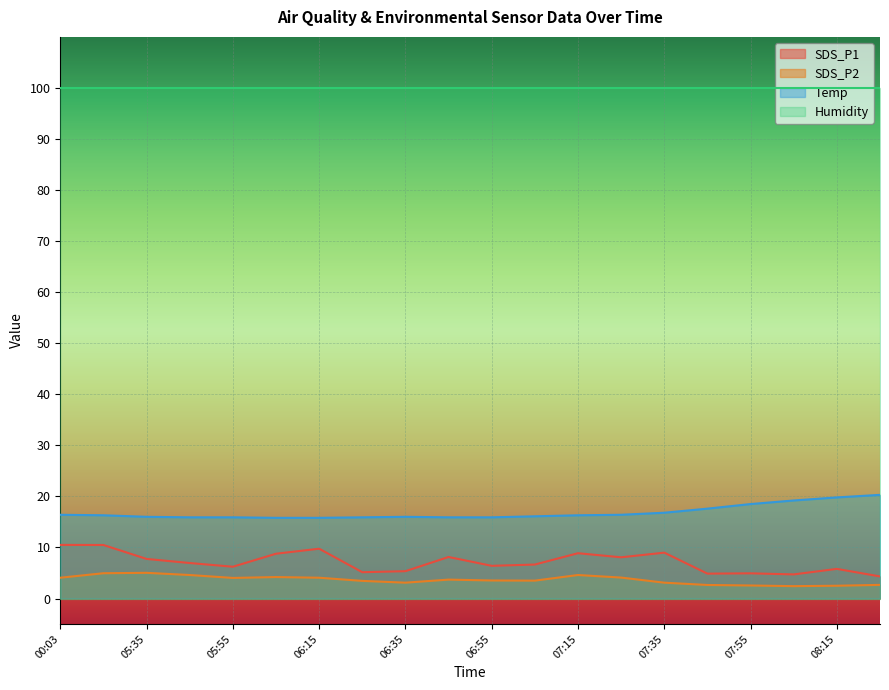

At which category does SDS_P1 reach its first local valley?

05:55